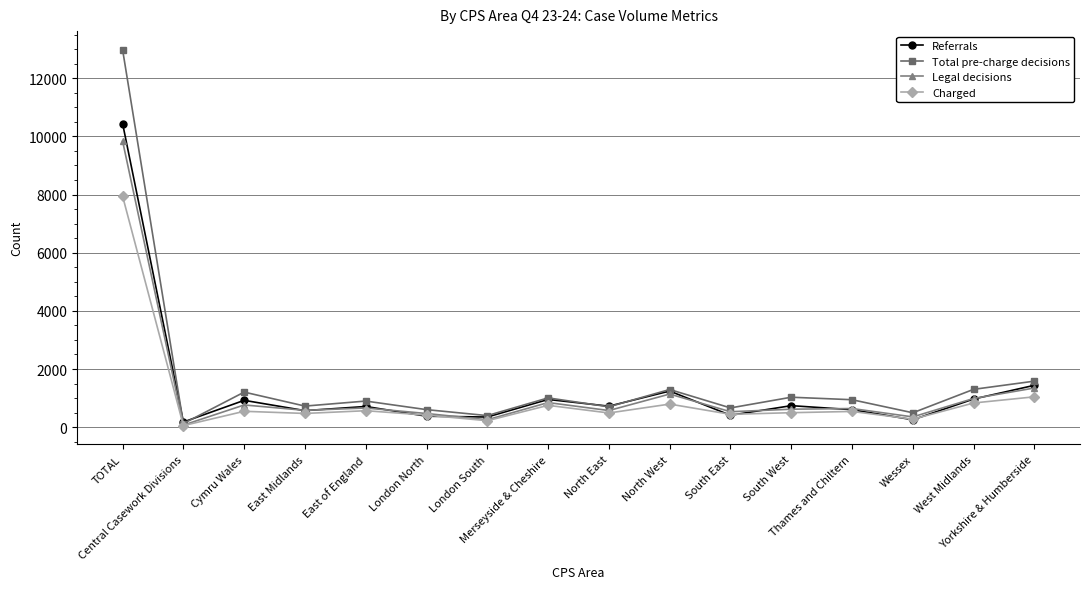

What is the label of the 10th point from the left?

North West